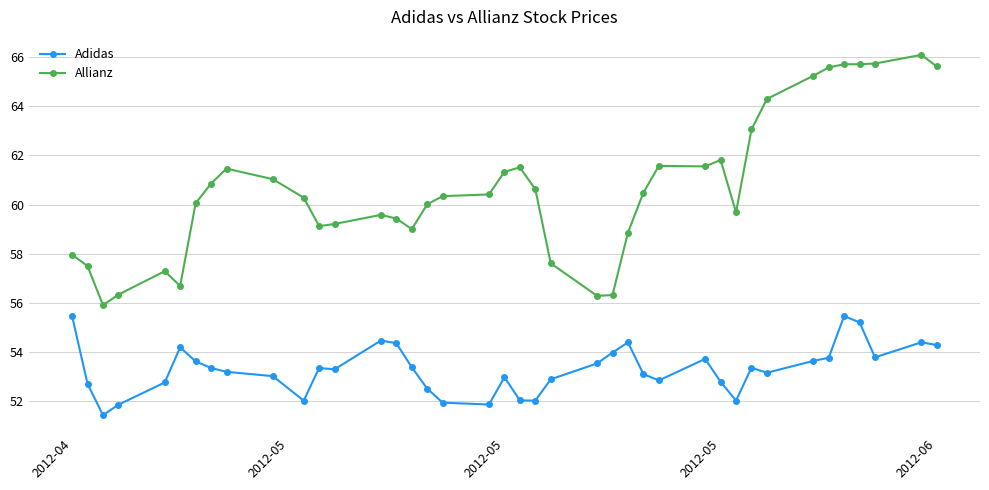

Rank the series by their maximum value, from lowest to highest.

Adidas, Allianz